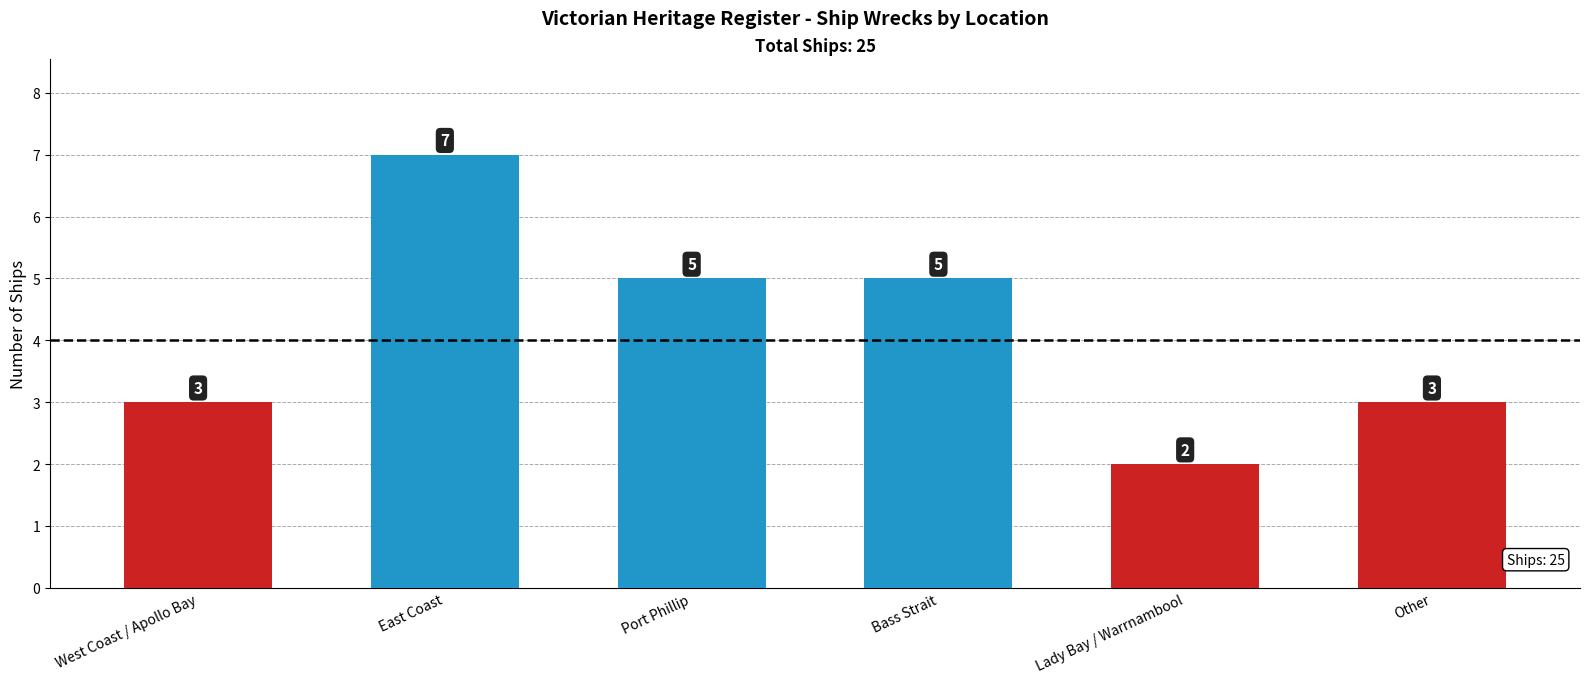

At which label does the data first exceed 5?

East Coast